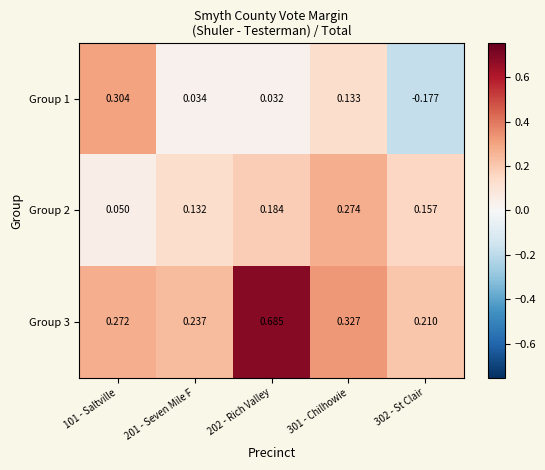

At 302 - St Clair, list the series in order from largest to smallest.

Group 3, Group 2, Group 1